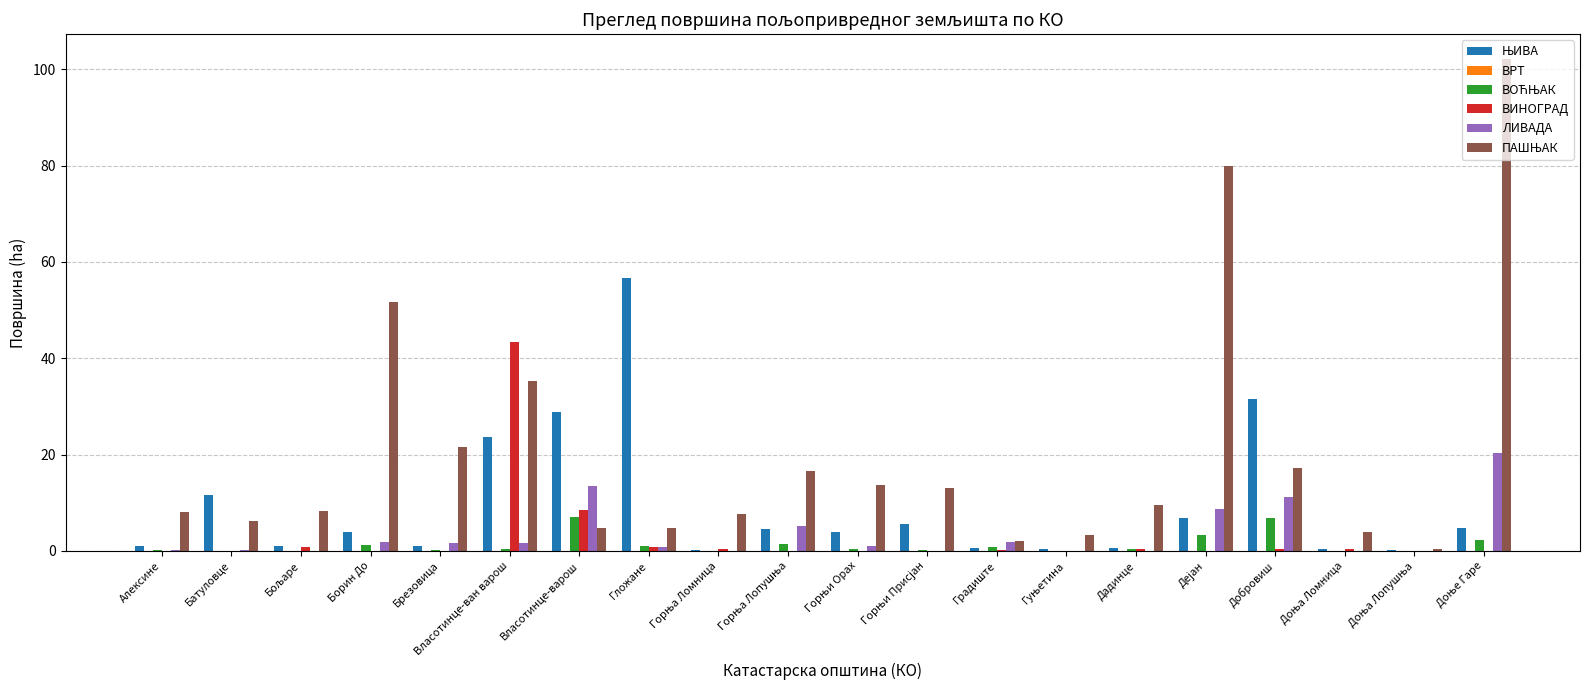

What is the maximum value for ВИНОГРАД?

43.4